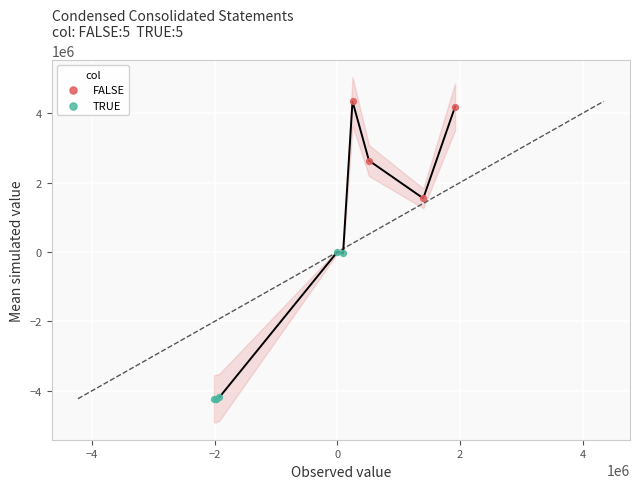

Which series reaches the maximum Y coordinate?

FALSE